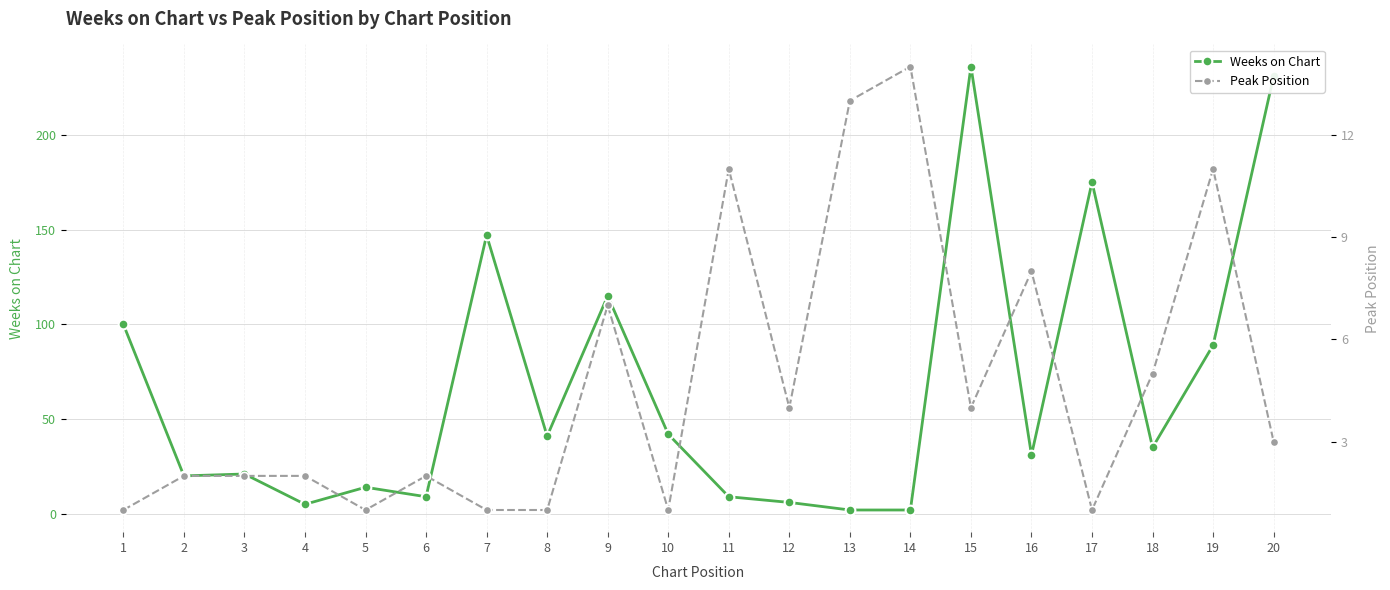

At which label does Weeks on Chart reach its peak?

15